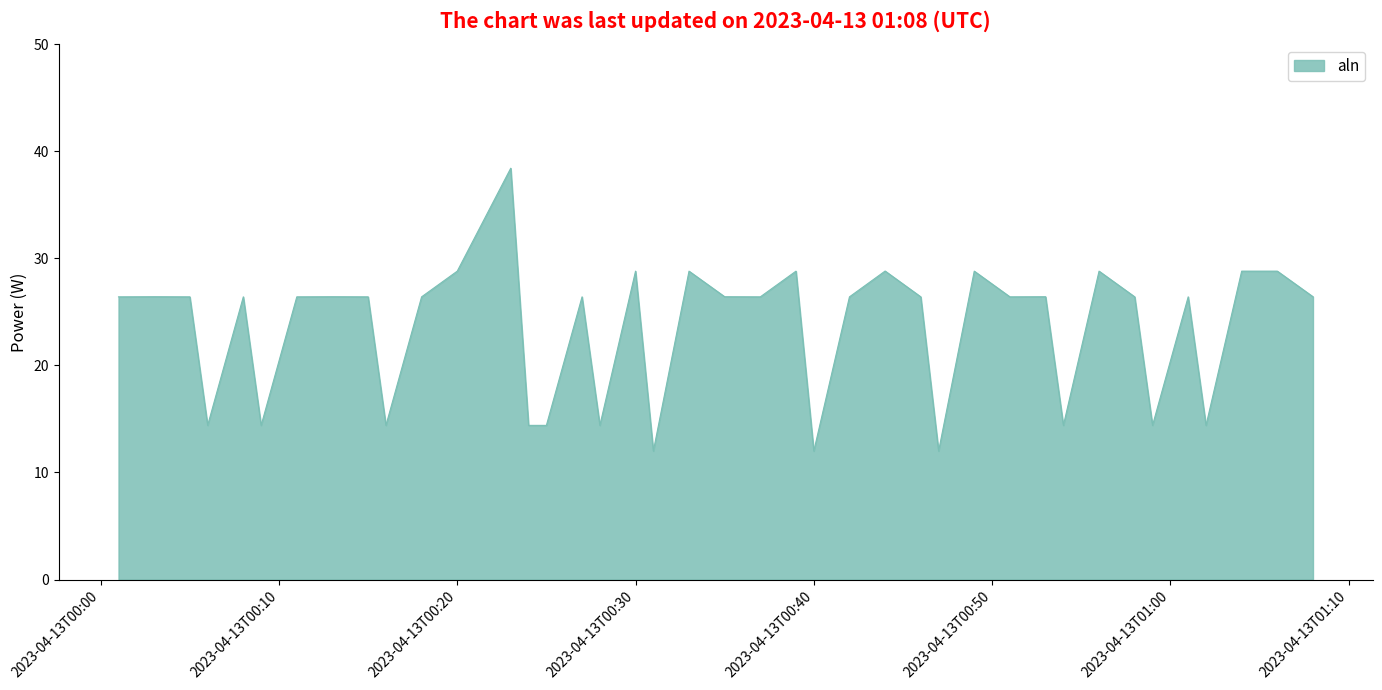

Does the chart display data point markers on the line(s)?

No